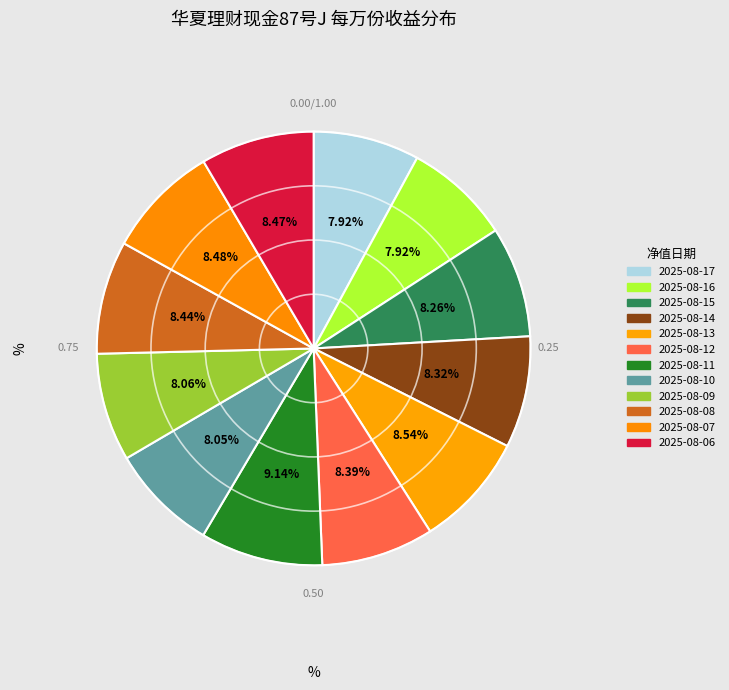

Is it true that 2025-08-13 is 21% of the pie?

False